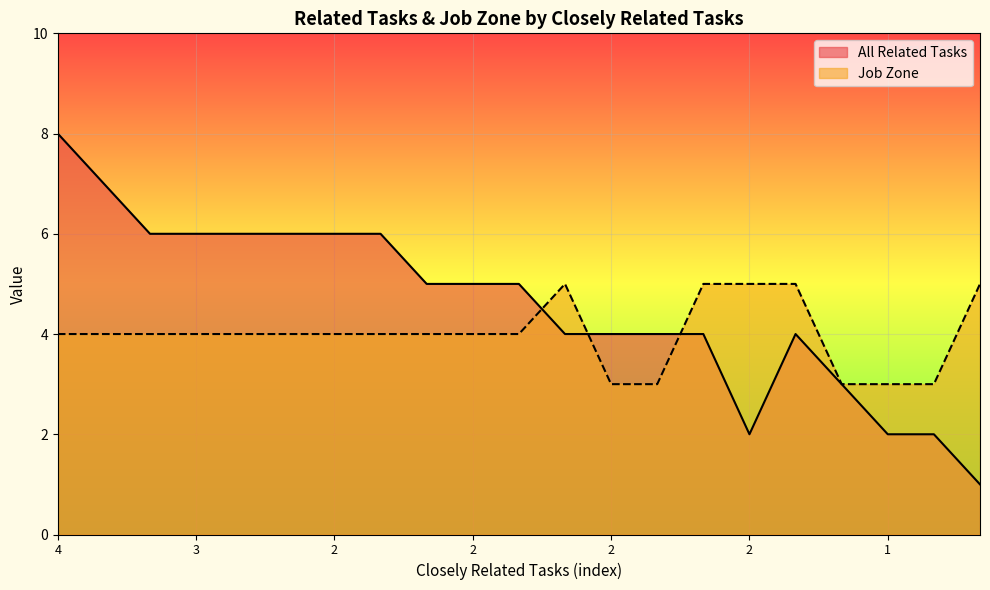

List the series in order of their peak value, highest first.

All Related Tasks, Job Zone